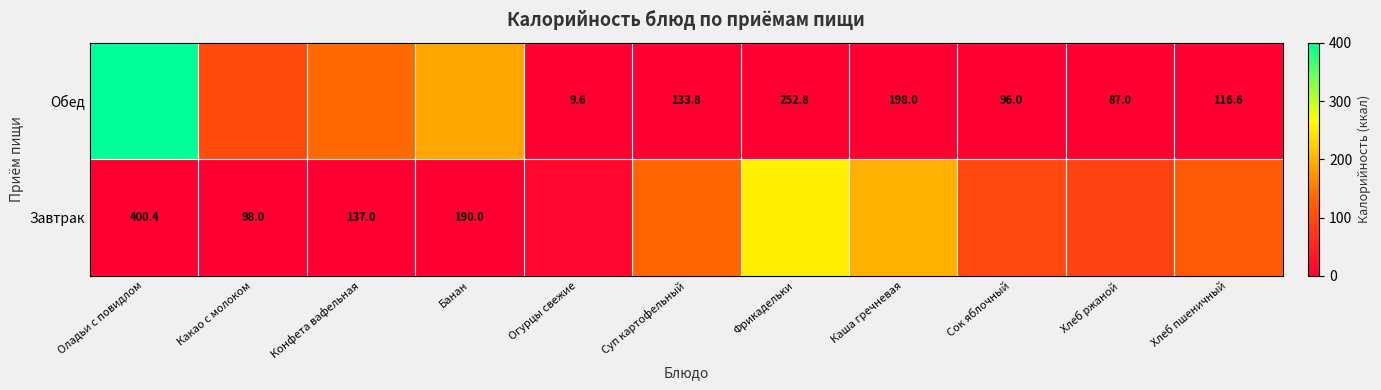

True or false: Завтрак has a value of 34.8 at Хлеб пшеничный.

False